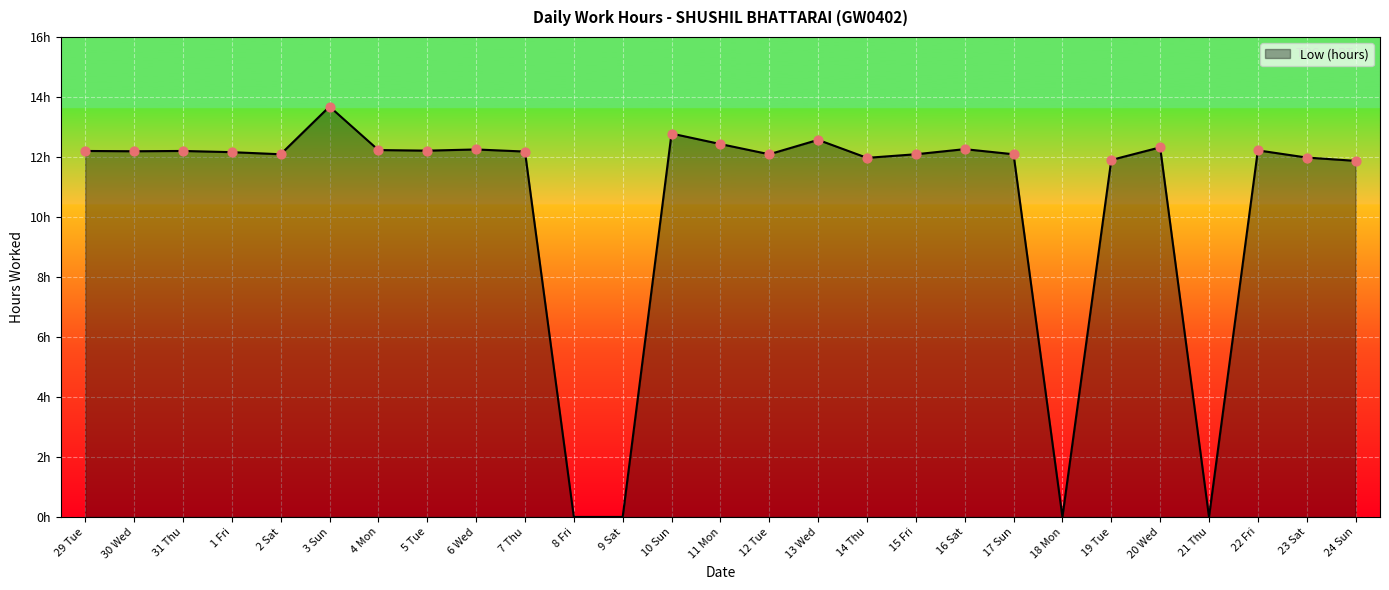

Which has a higher value, 15 Fri or 8 Fri?

15 Fri